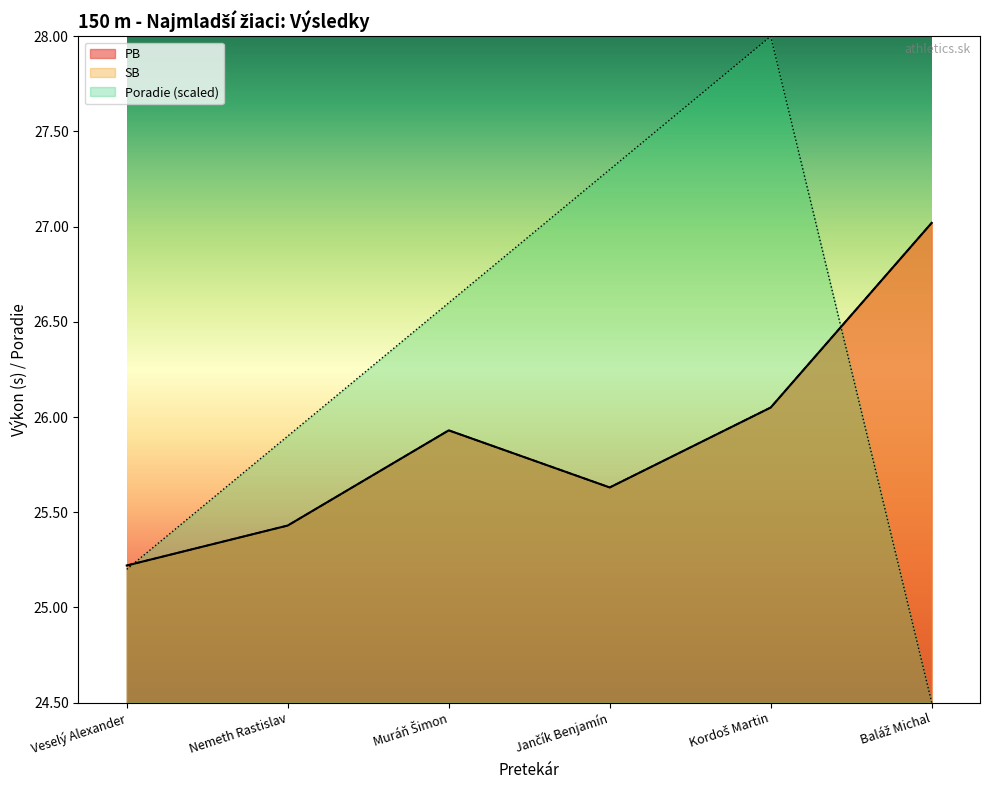

How many series are shown in this chart?

3